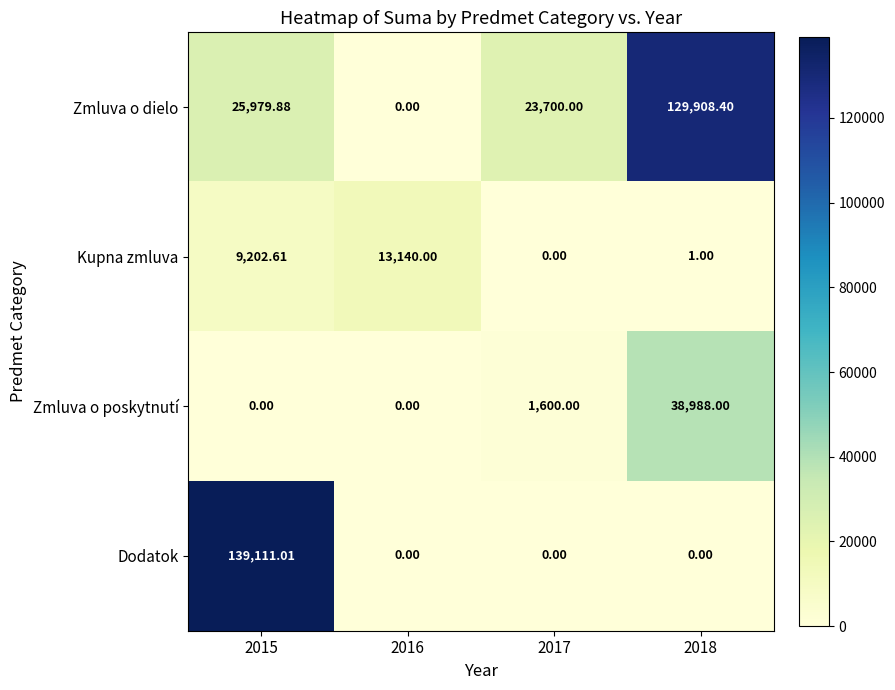

Which series has the largest total across all categories?

Zmluva o dielo